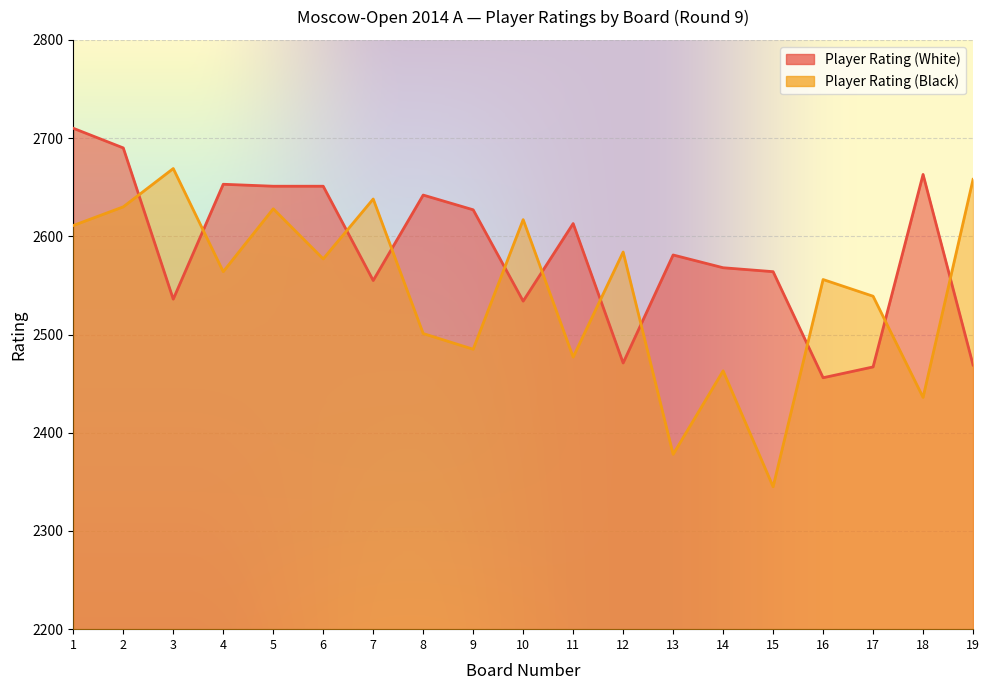

How many lines are shown in the chart?

2